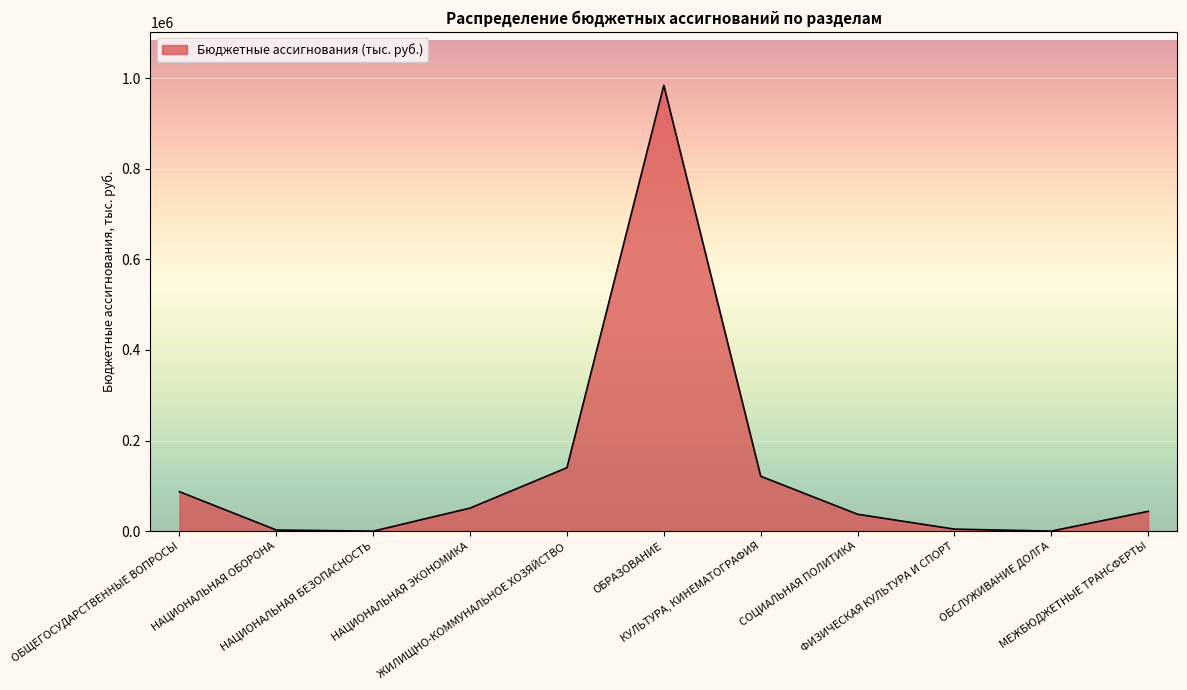

What position from the left is ЖИЛИЩНО-КОММУНАЛЬНОЕ ХОЗЯЙСТВО?

5